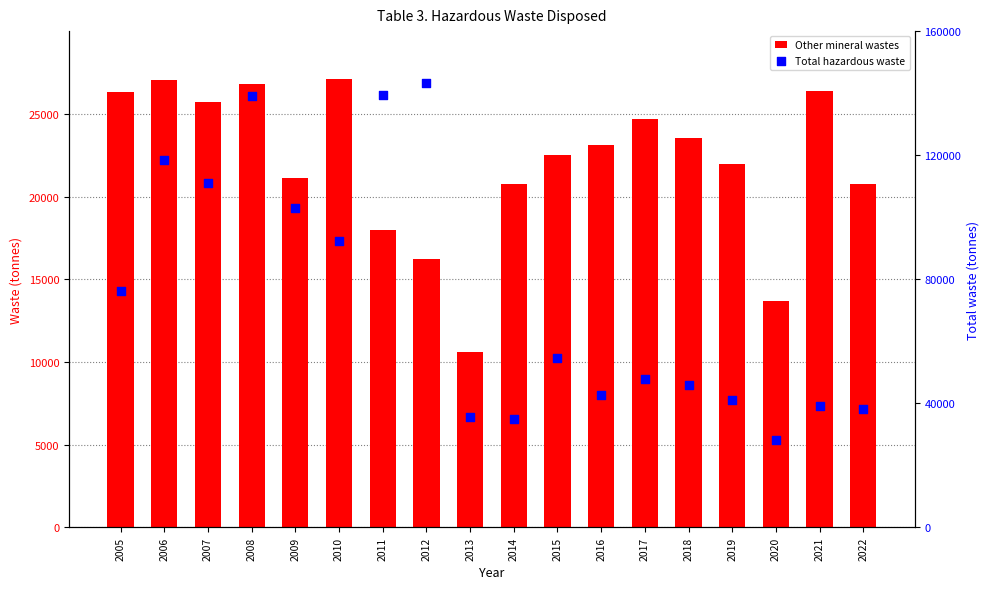

Which series has the largest total across all categories?

Total hazardous waste